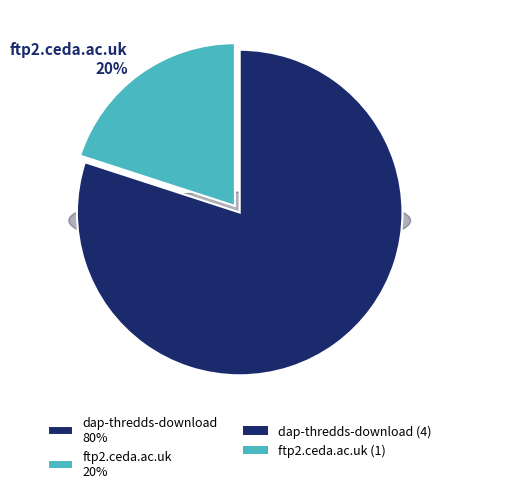

What is the smallest slice in the pie chart?

ftp2.ceda.ac.uk